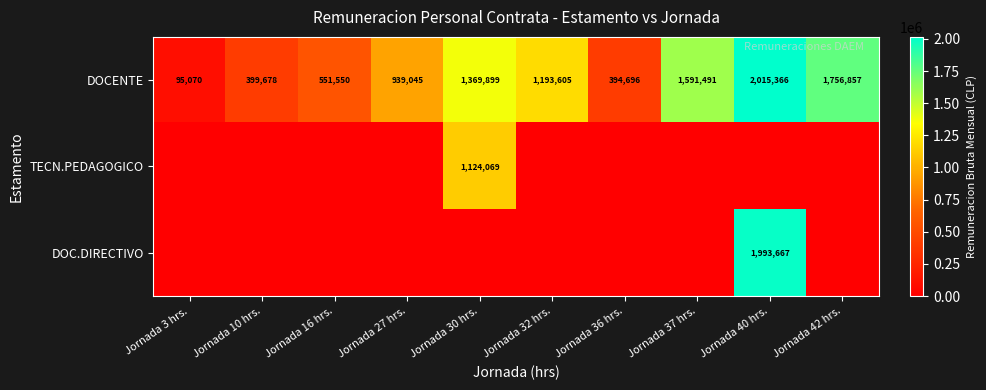

The value of DOCENTE at Jornada 42 hrs. is 1165140. True or false?

False